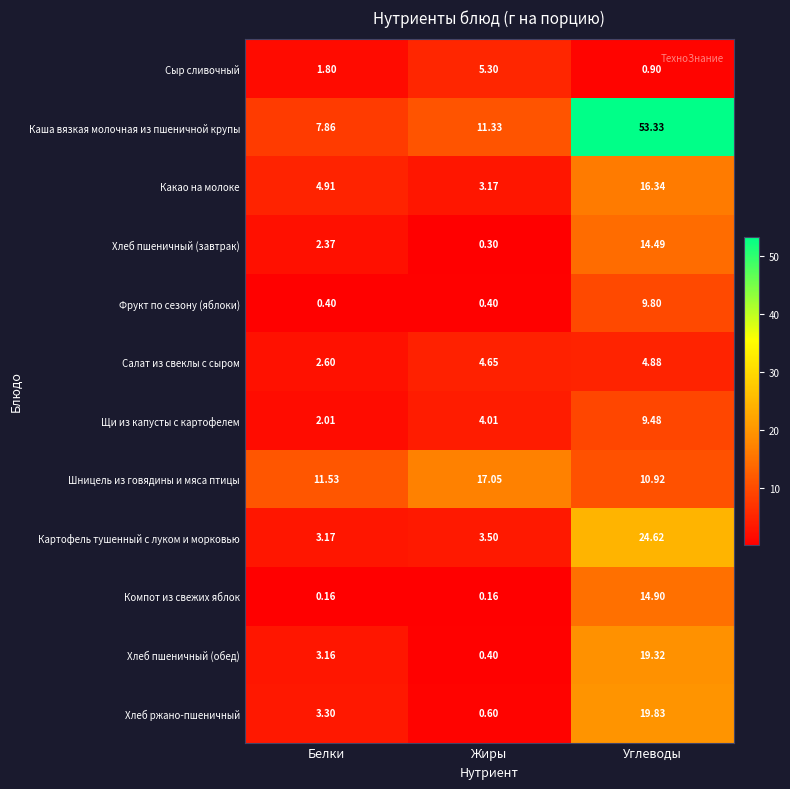

Rank the series by their maximum value, from lowest to highest.

Салат из свеклы с сыром, Сыр сливочный, Щи из капусты с картофелем, Фрукт по сезону (яблоки), Хлеб пшеничный (завтрак), Компот из свежих яблок, Какао на молоке, Шницель из говядины и мяса птицы, Хлеб пшеничный (обед), Хлеб ржано-пшеничный, Картофель тушенный с луком и морковью, Каша вязкая молочная из пшеничной крупы